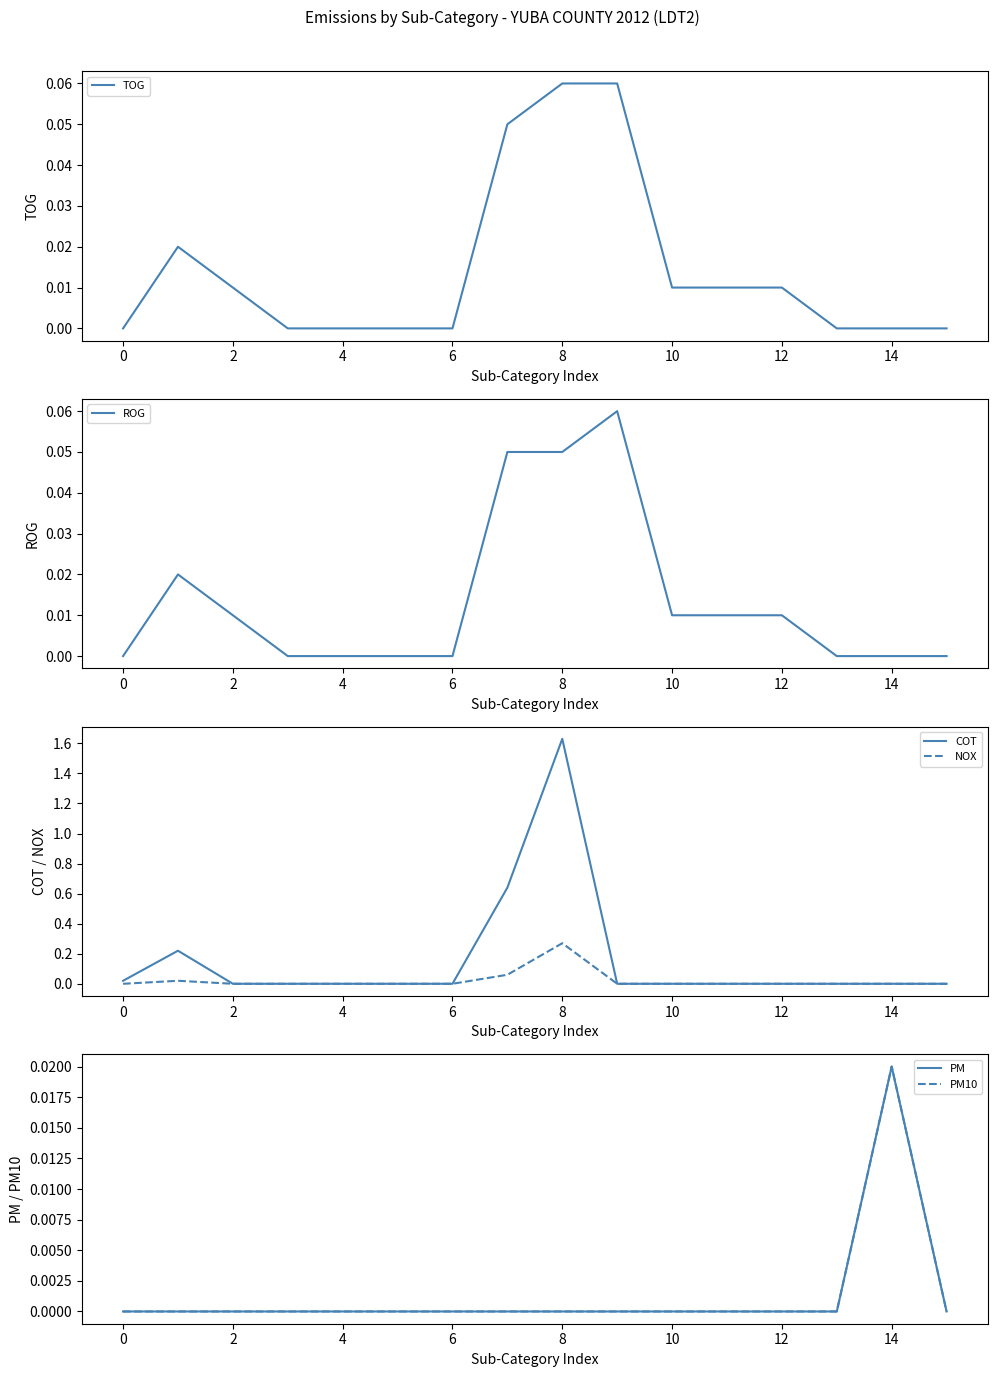

What is the sum of all ROG values?

0.2